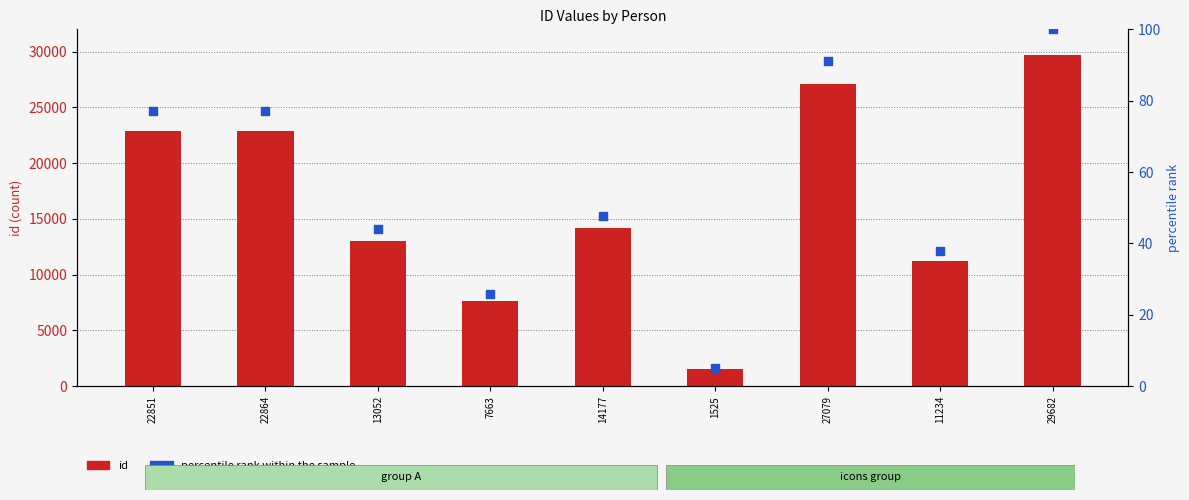

Which series has the largest total across all categories?

id